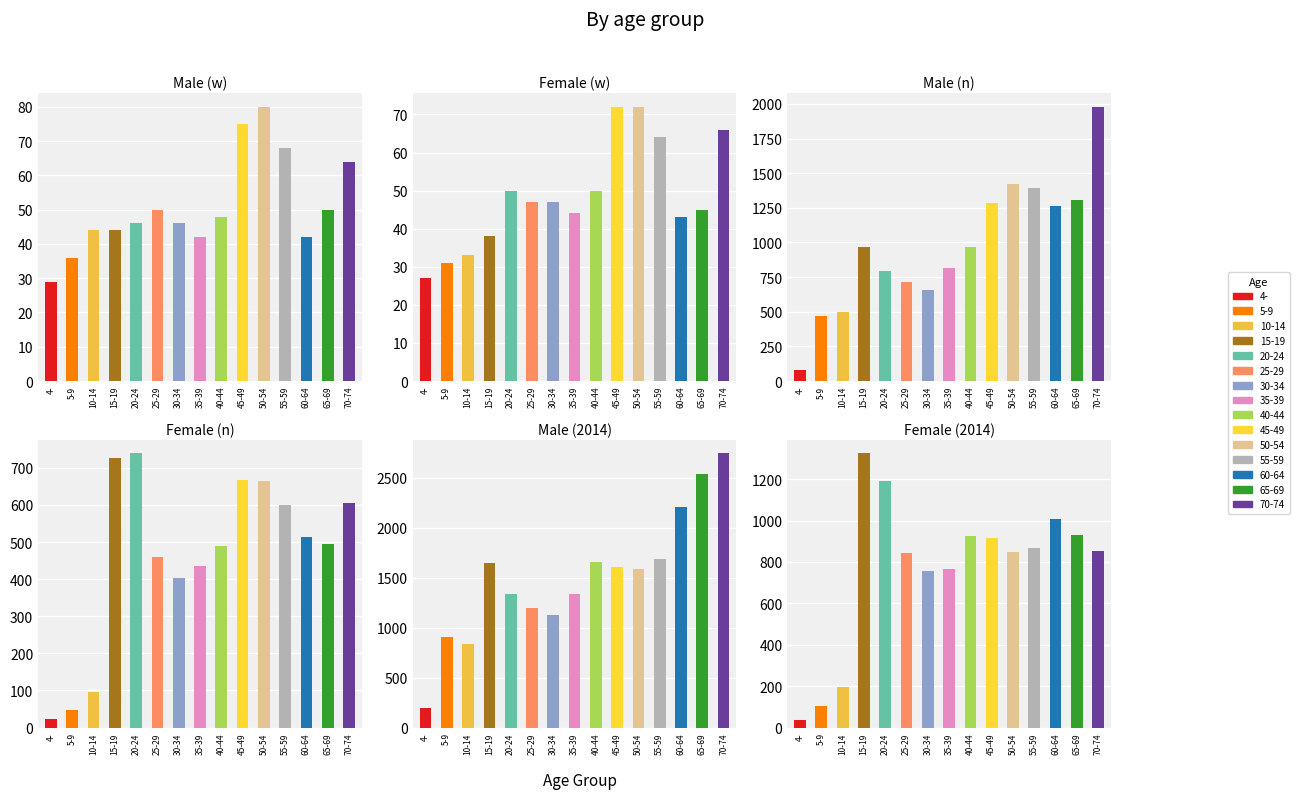

What is the label of the 8th bar from the right?

35-39